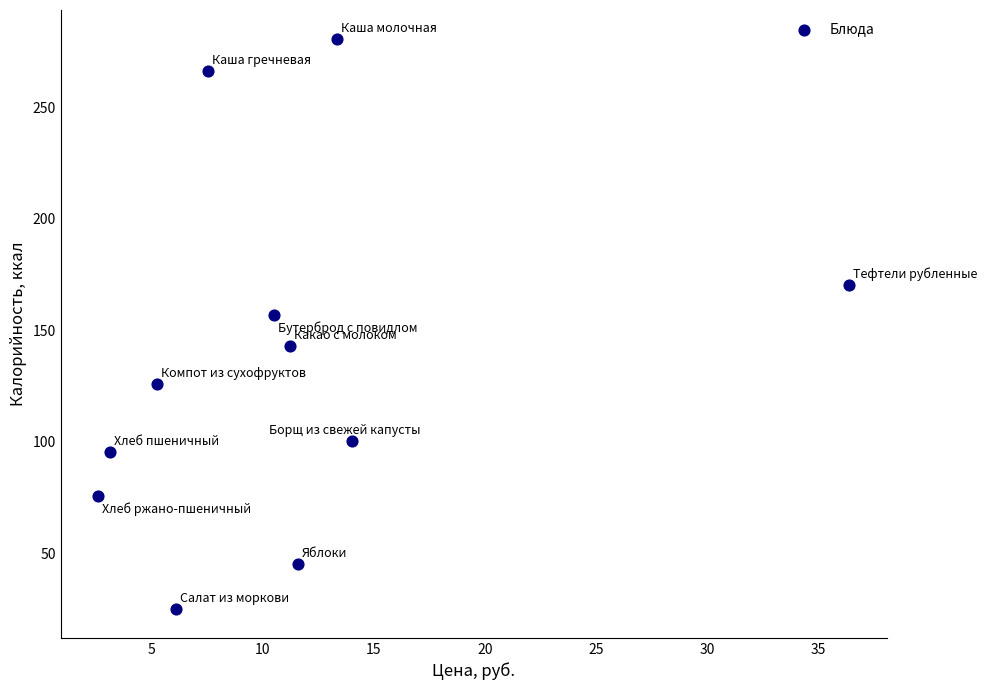

What Y value in the scatter plot is closest to 152?

156.7